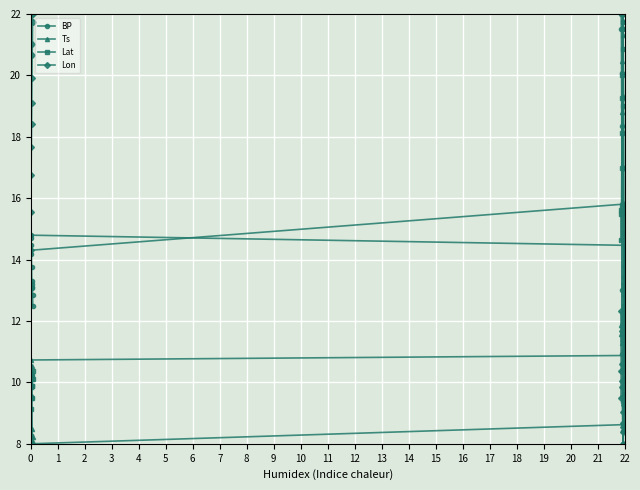

In Lon, how many points are higher than both neighbors (excluding endpoints)?

2